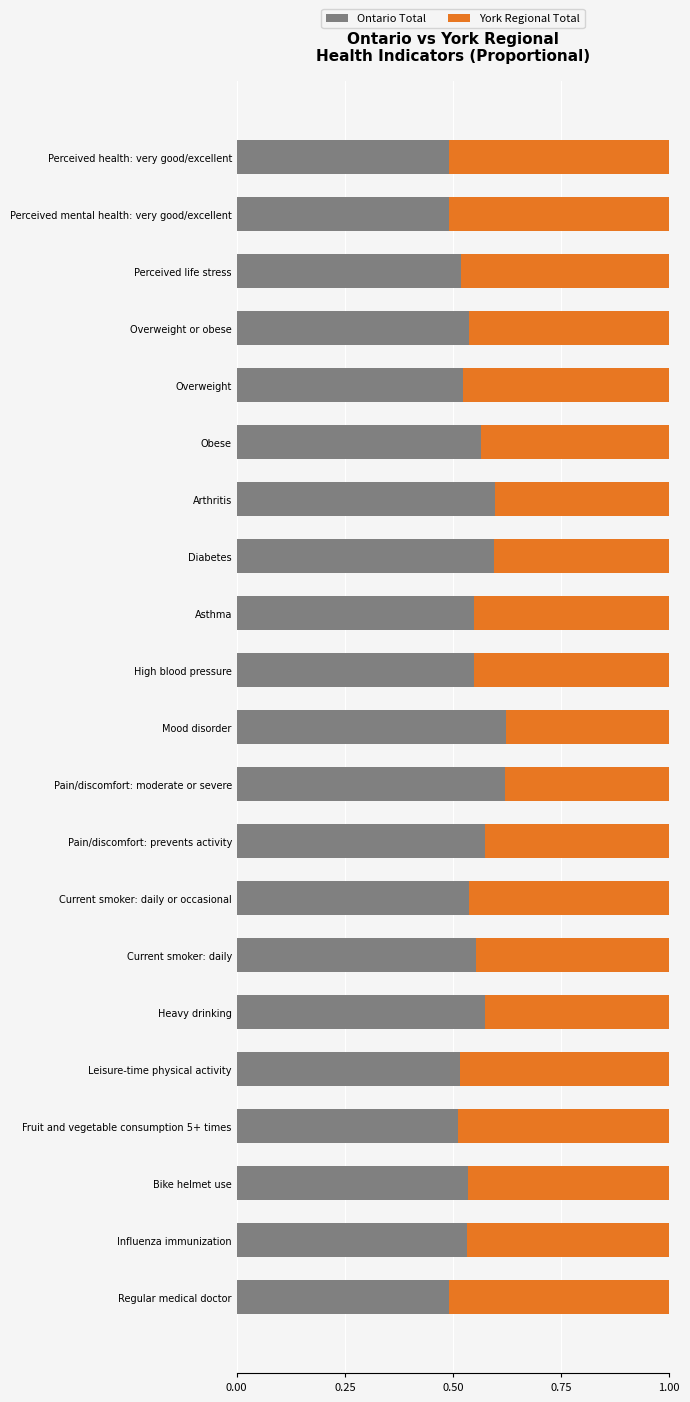

How many Ontario Total values are between 0 and 1?

21